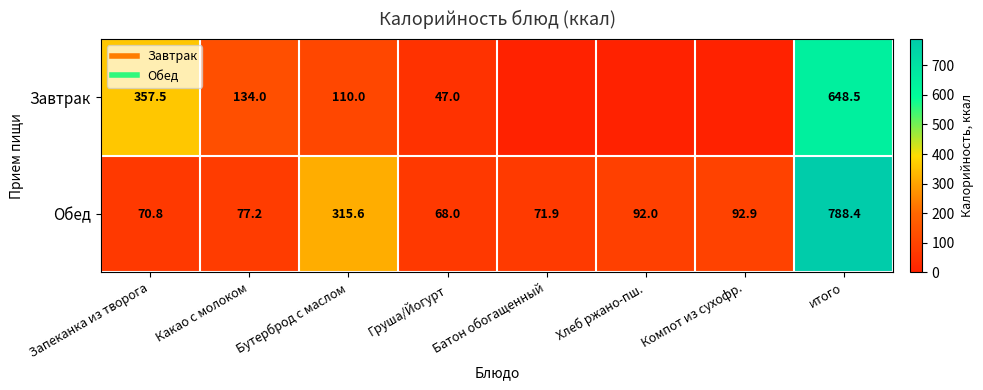

What is the sum of all Обед values?

1576.8